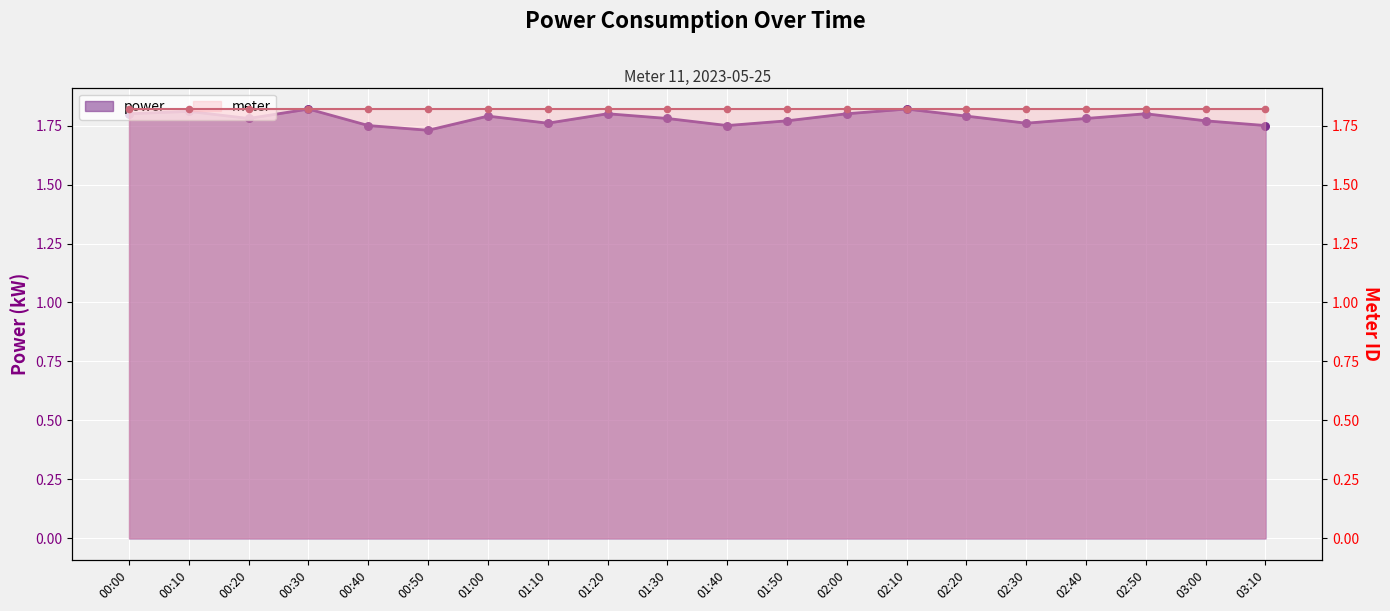

Which has a higher value, 00:10 or 02:40?

00:10